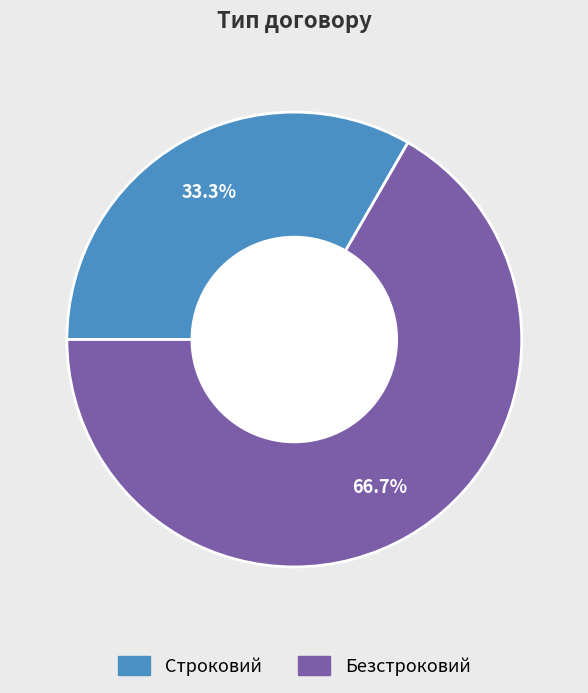

Is it true that Безстроковий is 67% of the pie?

True